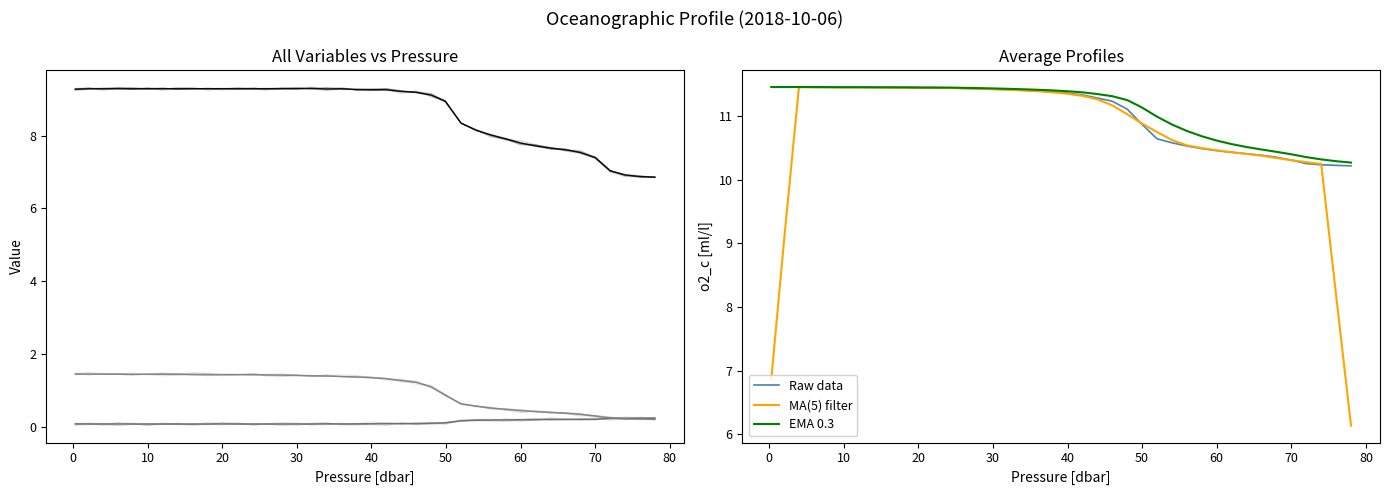

Which series has the largest total across all categories?

EMA 0.3